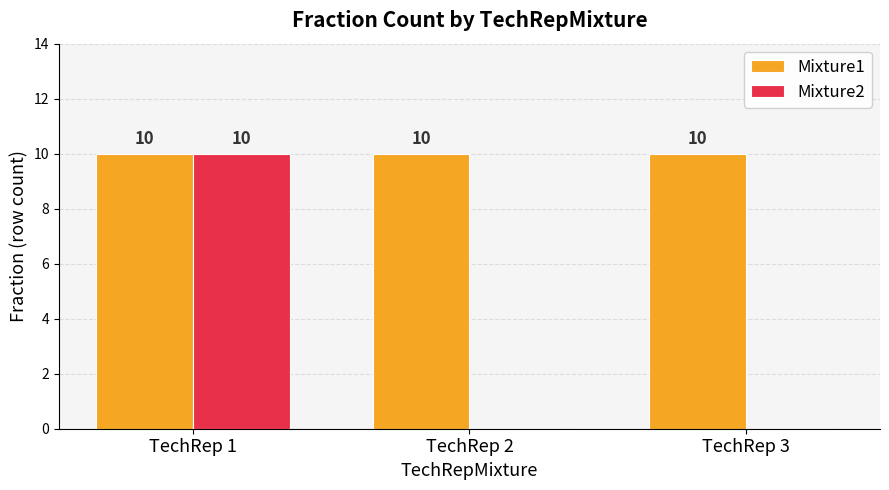

Is the value of Mixture2 at TechRep 3 greater than the value of Mixture1 at TechRep 2?

No